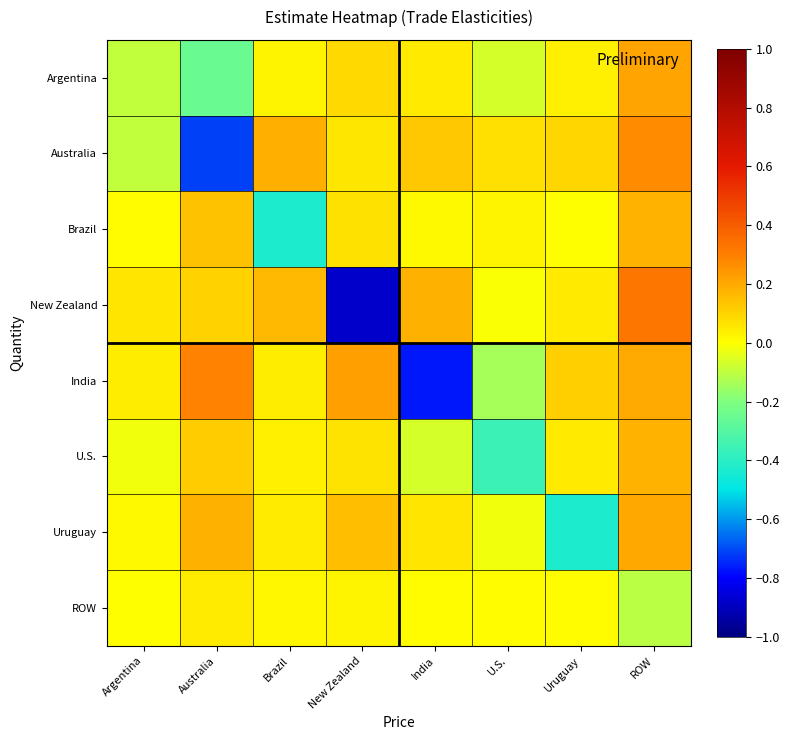

Which series has the largest total across all categories?

Uruguay